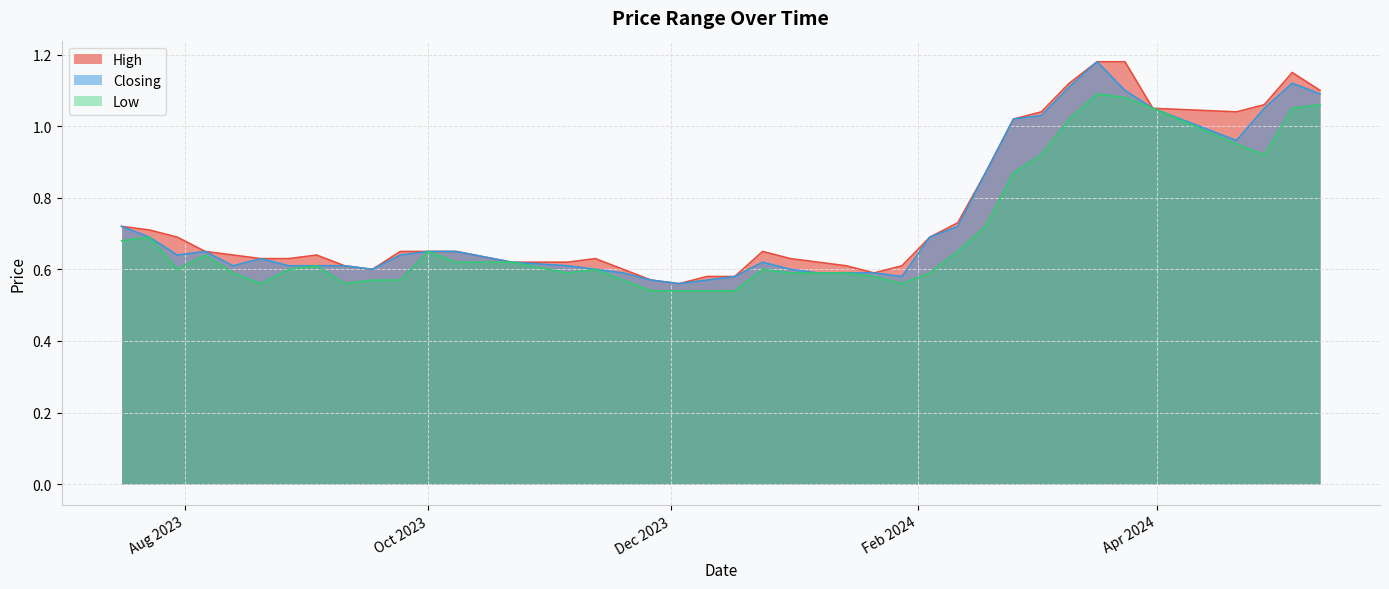

How many lines are shown in the chart?

3